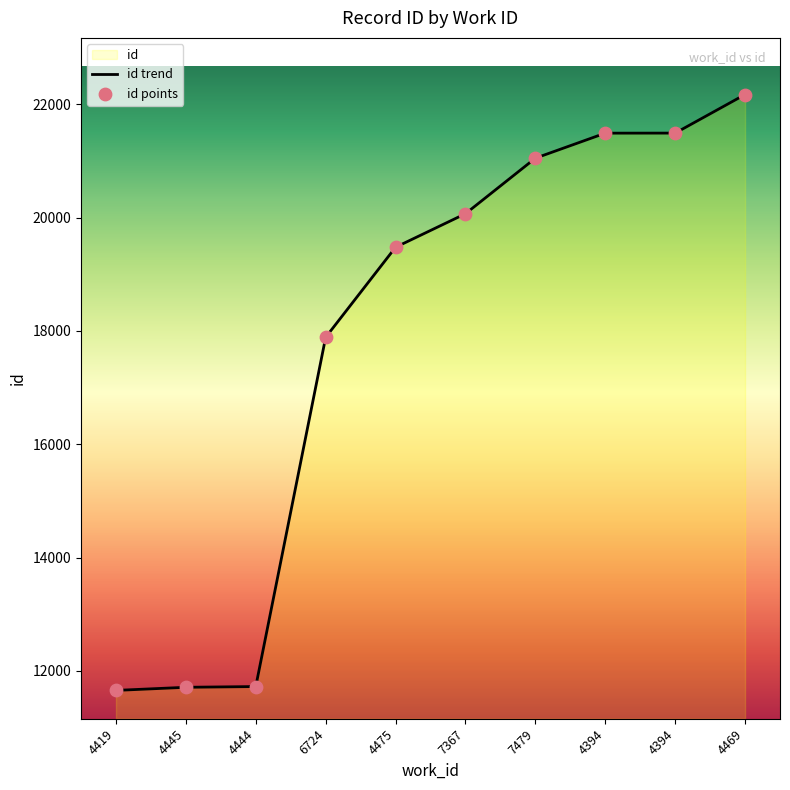

What is the change in value from 4475 to 4394?

+2014